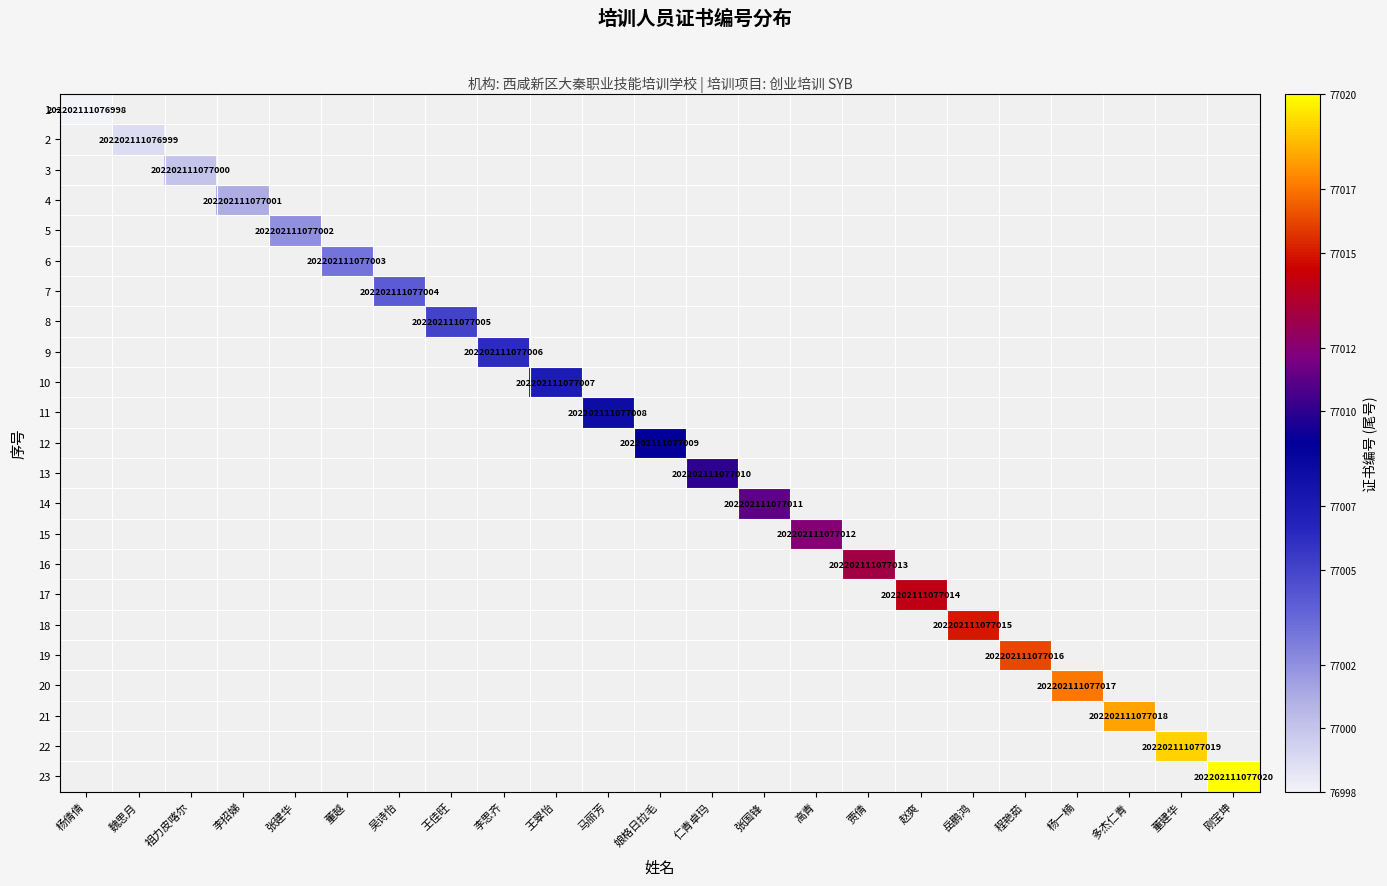

Is it true that 2 equals 137128502404273 at 魏思月?

False